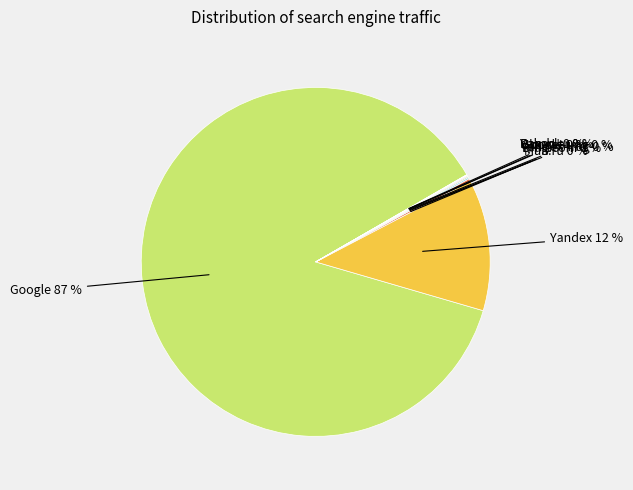

Which category has the smallest portion of the pie?

Rambler